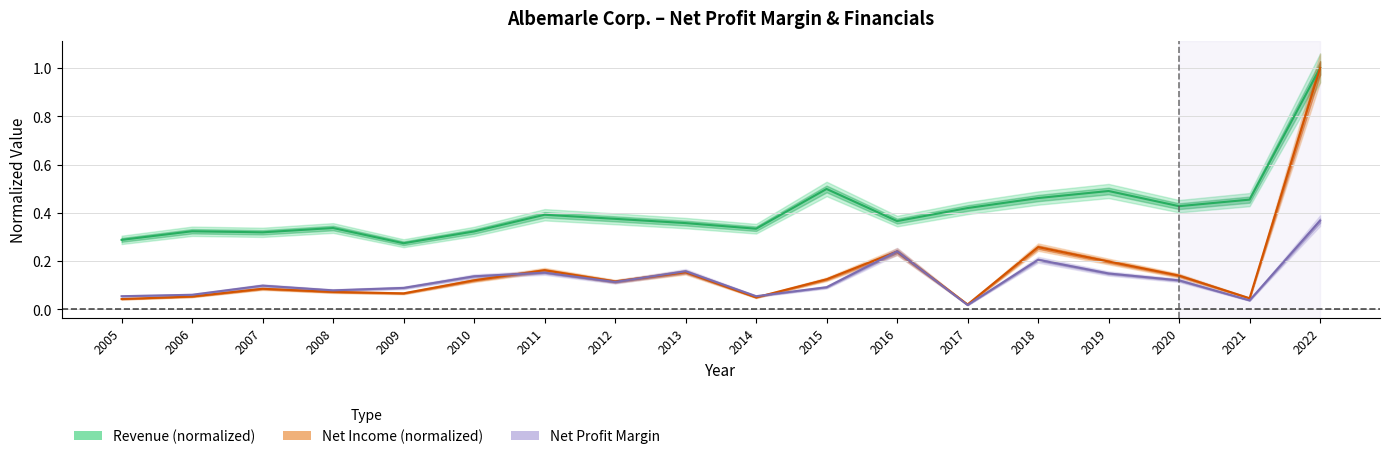

Reading left to right, what are all the values shown in this chart?

Net Income: 0.0	0.1	0.1	0.1	0.1	0.1	0.2	0.1	0.2	0.0	0.1	0.2	0.0	0.3	0.2	0.1	0.0	1.0
Revenue: 0.3	0.3	0.3	0.3	0.3	0.3	0.4	0.4	0.4	0.3	0.5	0.4	0.4	0.5	0.5	0.4	0.5	1.0
Net Profit Margin: 0.1	0.1	0.1	0.1	0.1	0.1	0.2	0.1	0.2	0.1	0.1	0.2	0.0	0.2	0.1	0.1	0.0	0.4